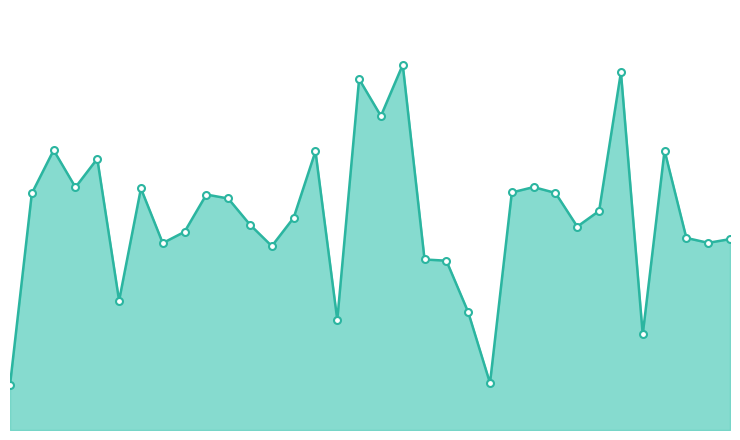

Is this an area chart (filled region under the line)?

Yes